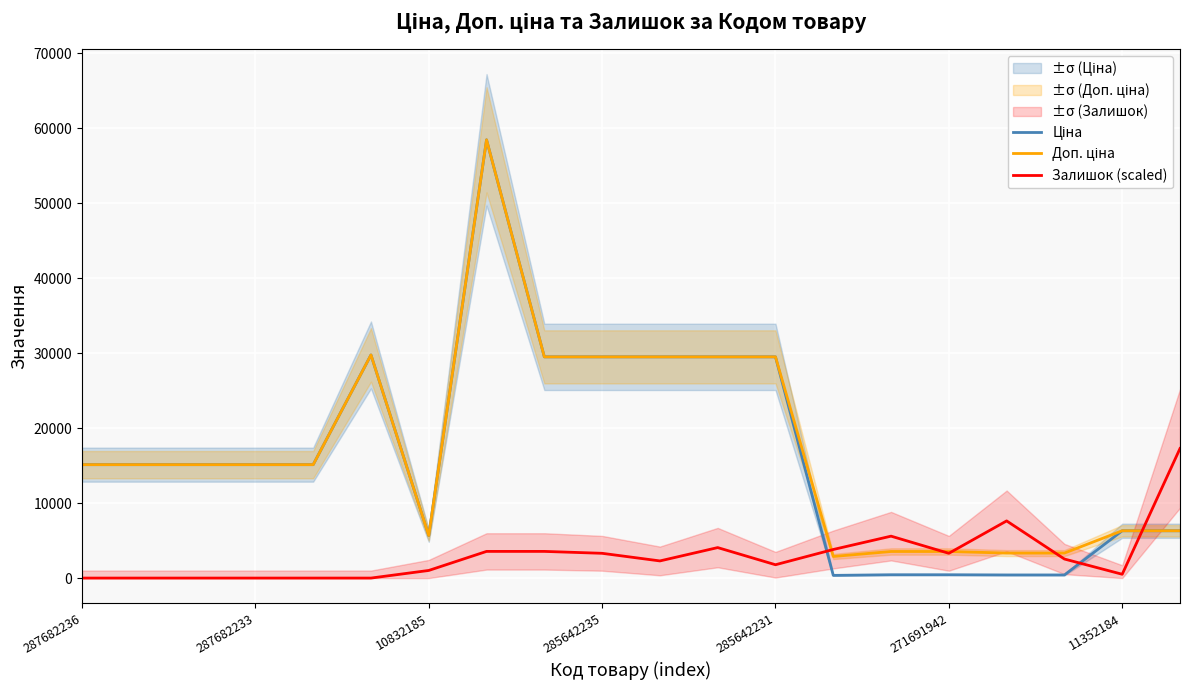

What is the maximum value shown in the chart?

58426.5